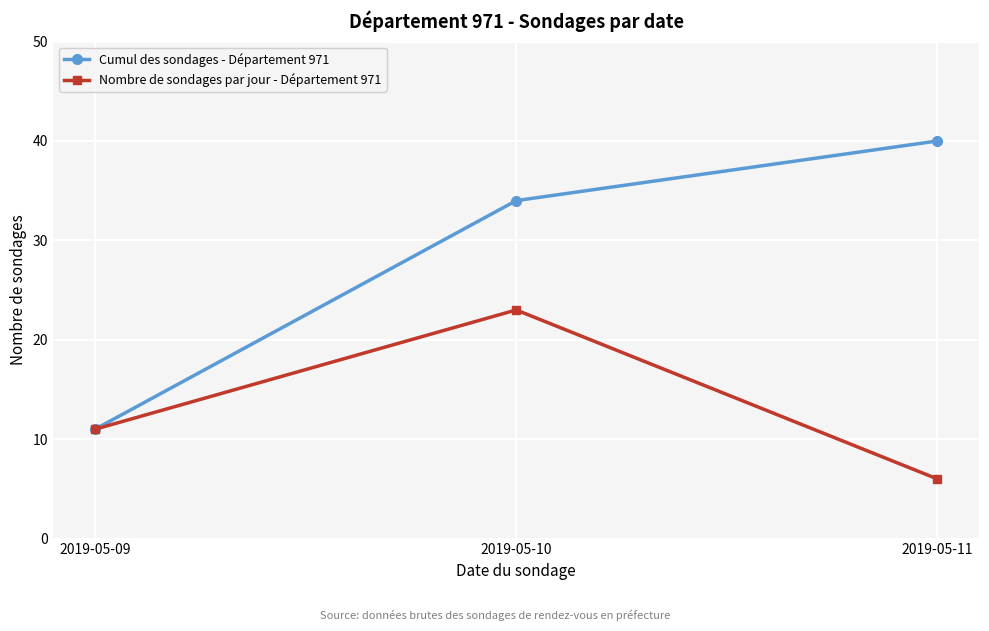

What is the approximate value of Cumul des sondages - Département 971 at 2019-05-11?

40